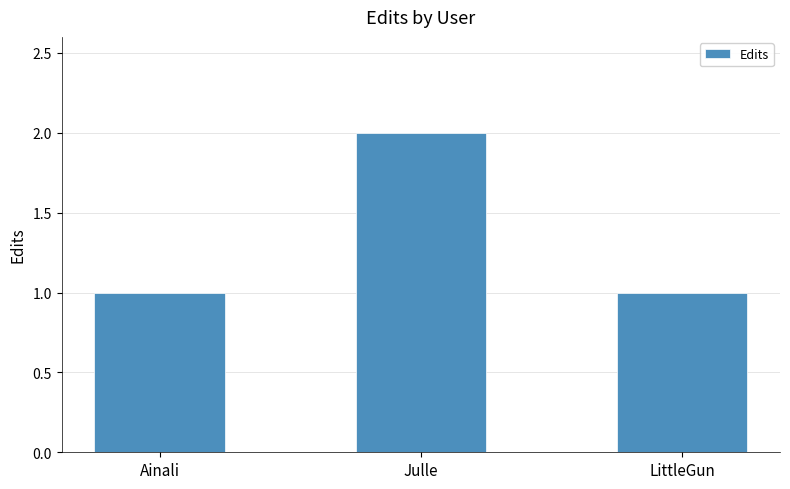

What position from the right is Ainali?

3